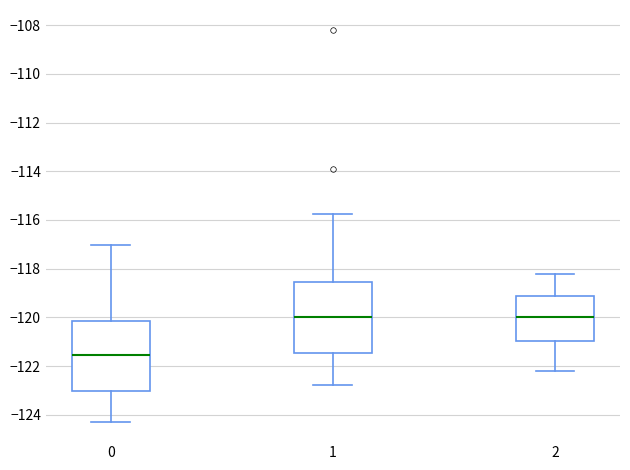

Reading left to right, transcribe this box plot: for each box, give where its median line is, the range the box spans, and where its two whiskers end, as read against the y-axis. The values are not printed on the chart, so give them approximately, as read against the axis.

0: median -121.6, box -123.0 to -120.2, whiskers -124.2 to -117.0
1: median -120.0, box -121.4 to -118.6, whiskers -122.8 to -115.8
2: median -120.0, box -121.0 to -119.2, whiskers -122.2 to -118.2